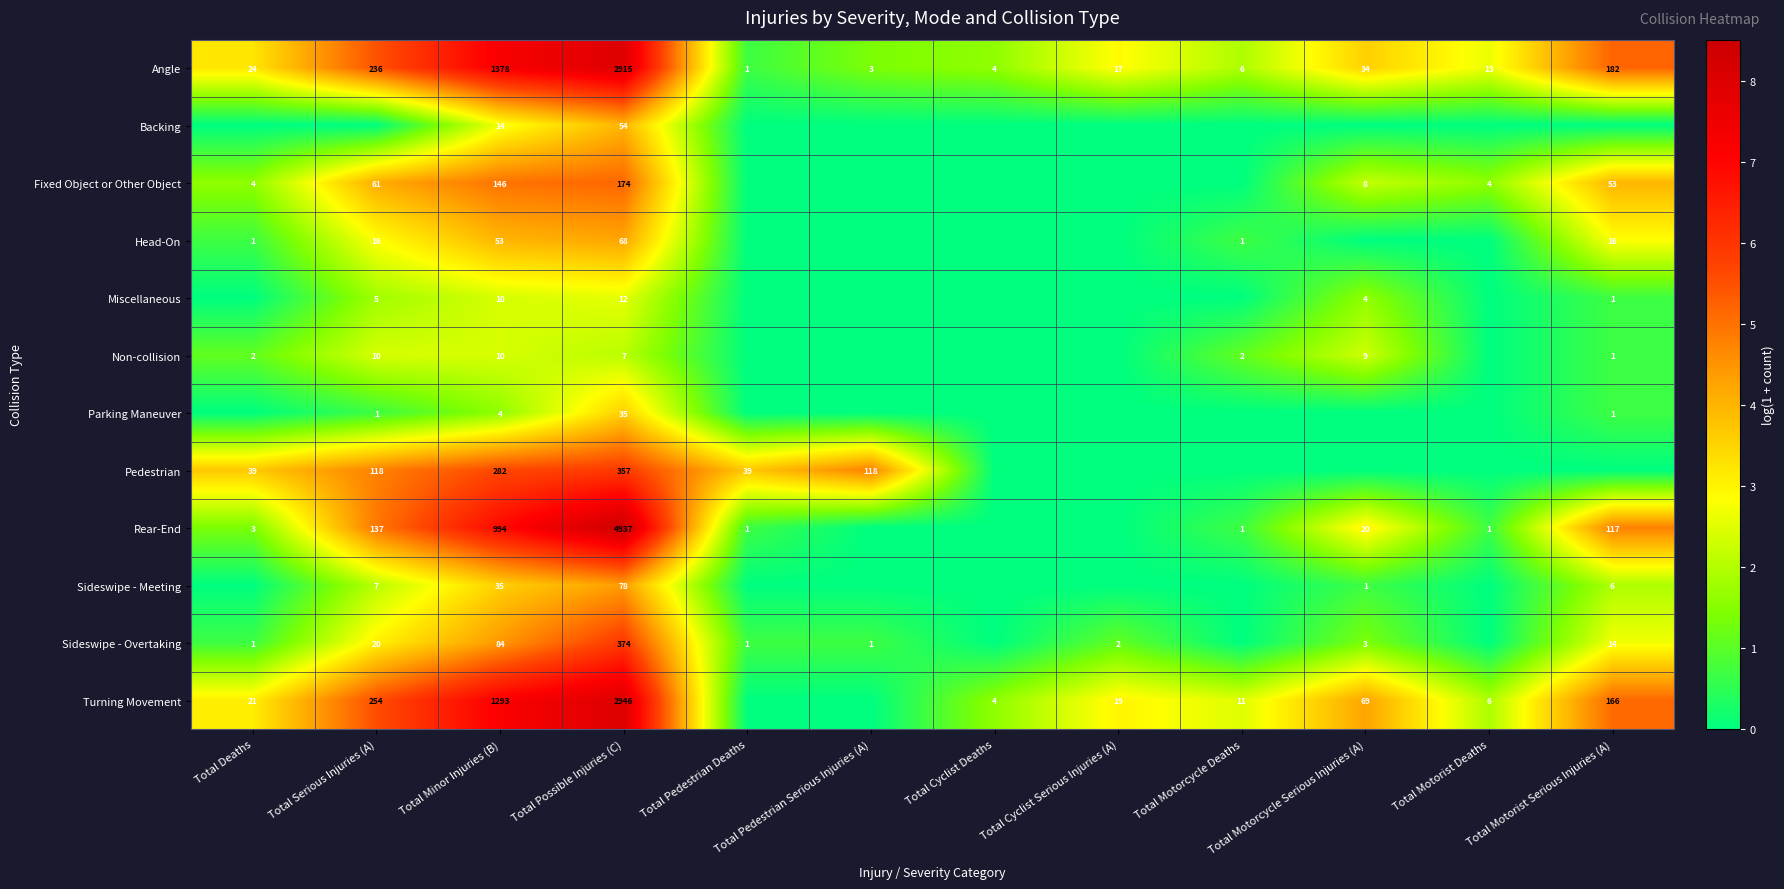

At Total Possible Injuries (C), list the series in order from smallest to largest.

Non-collision, Miscellaneous, Parking Maneuver, Backing, Head-On, Sideswipe - Meeting, Fixed Object or Other Object, Pedestrian, Sideswipe - Overtaking, Angle, Turning Movement, Rear-End